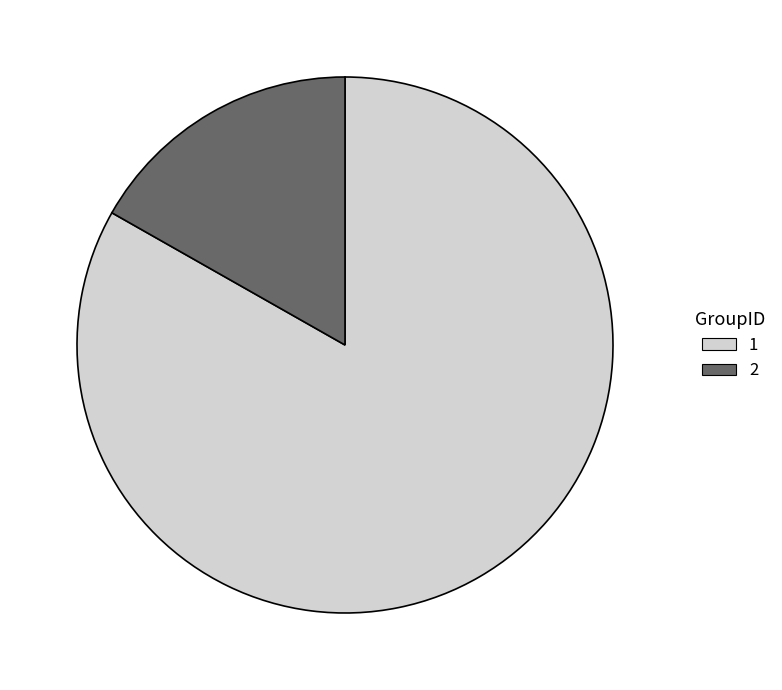

Which category has the biggest portion of the pie?

1